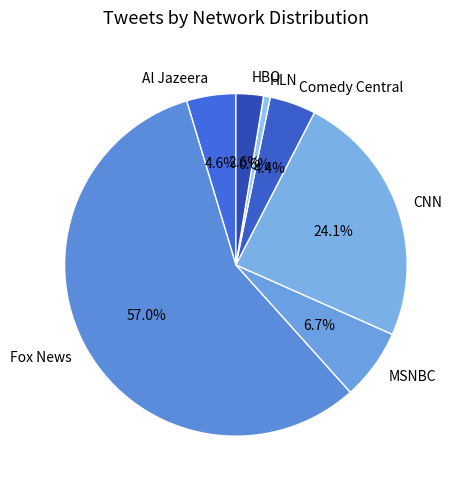

Count the number of slices in the pie.

7